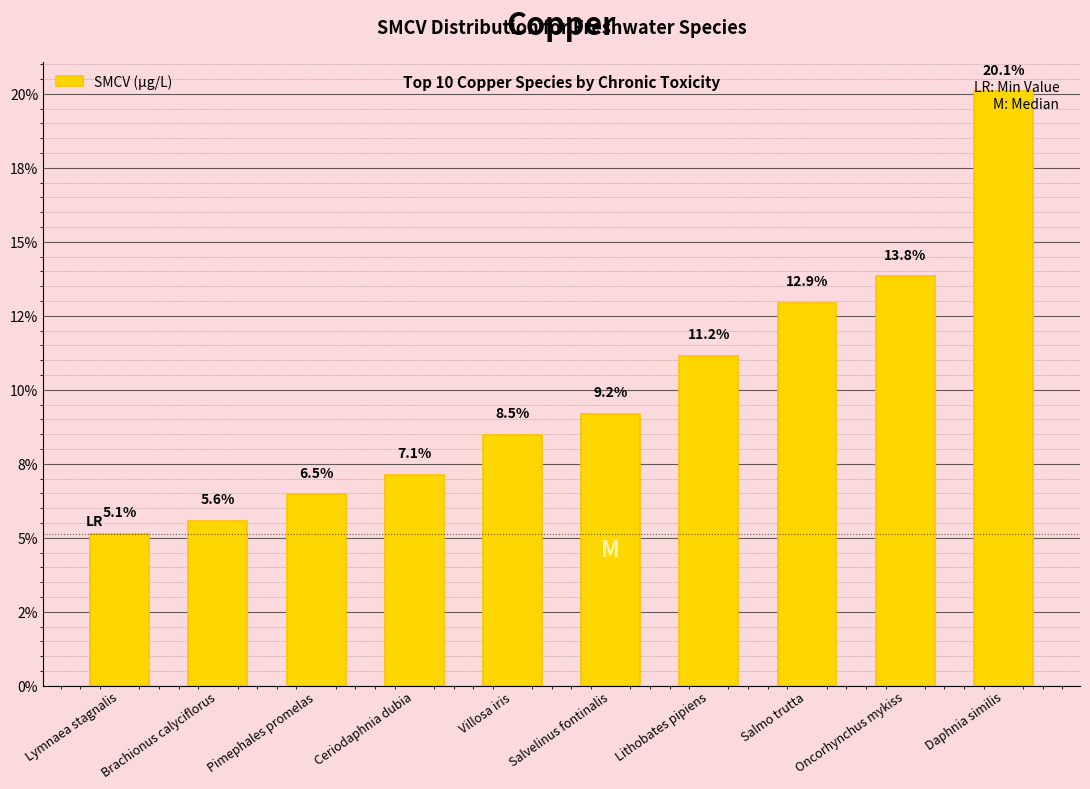

What is the average value?

10.0